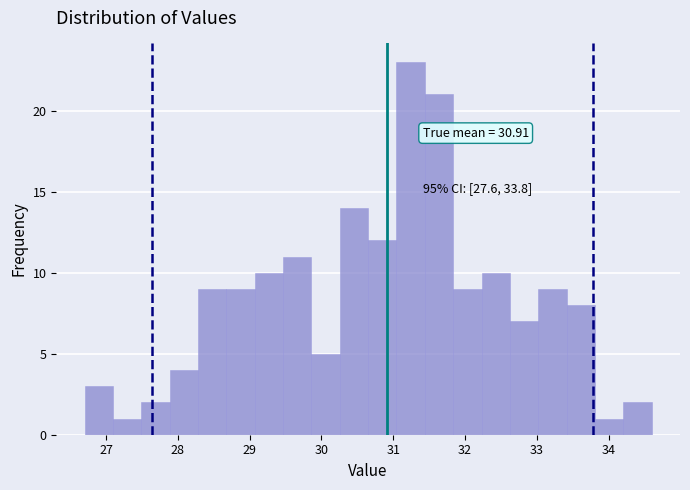

Read against the x-axis, roughly where is the centre of the tallest bar?

31.2